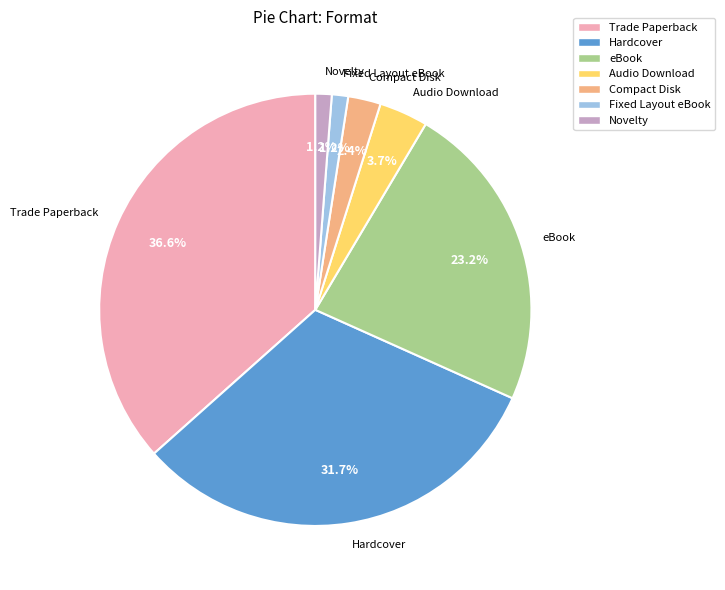

True or false: Hardcover accounts for 32% of the total.

True